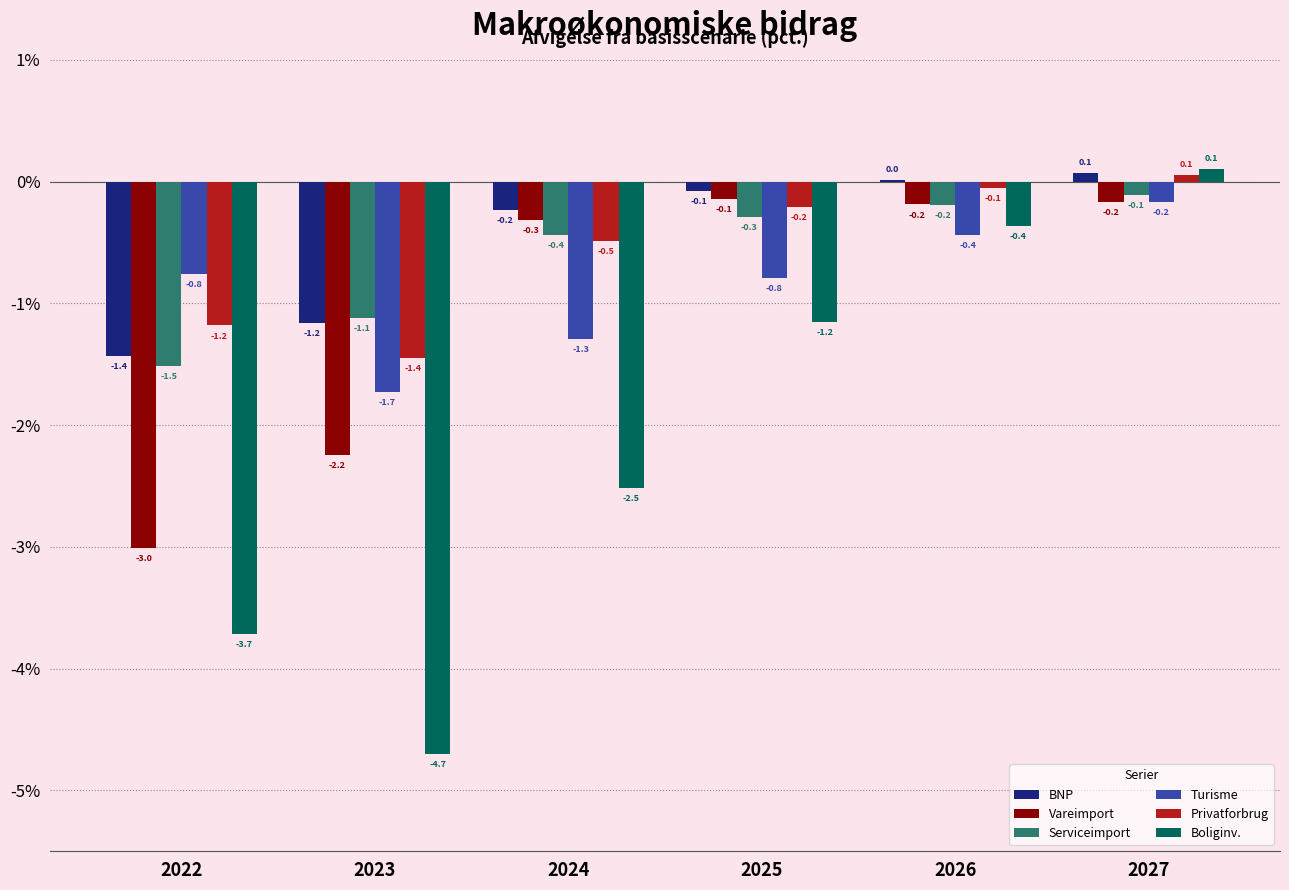

What is the greatest value displayed?

0.1